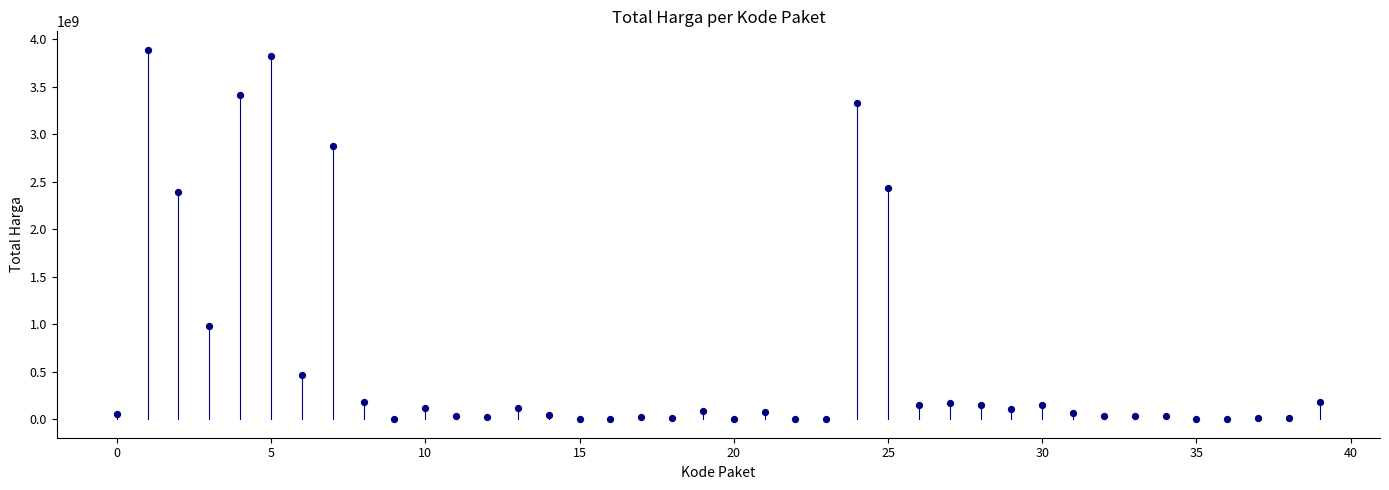

What is the range of Y values (max minus min)?

3887551600